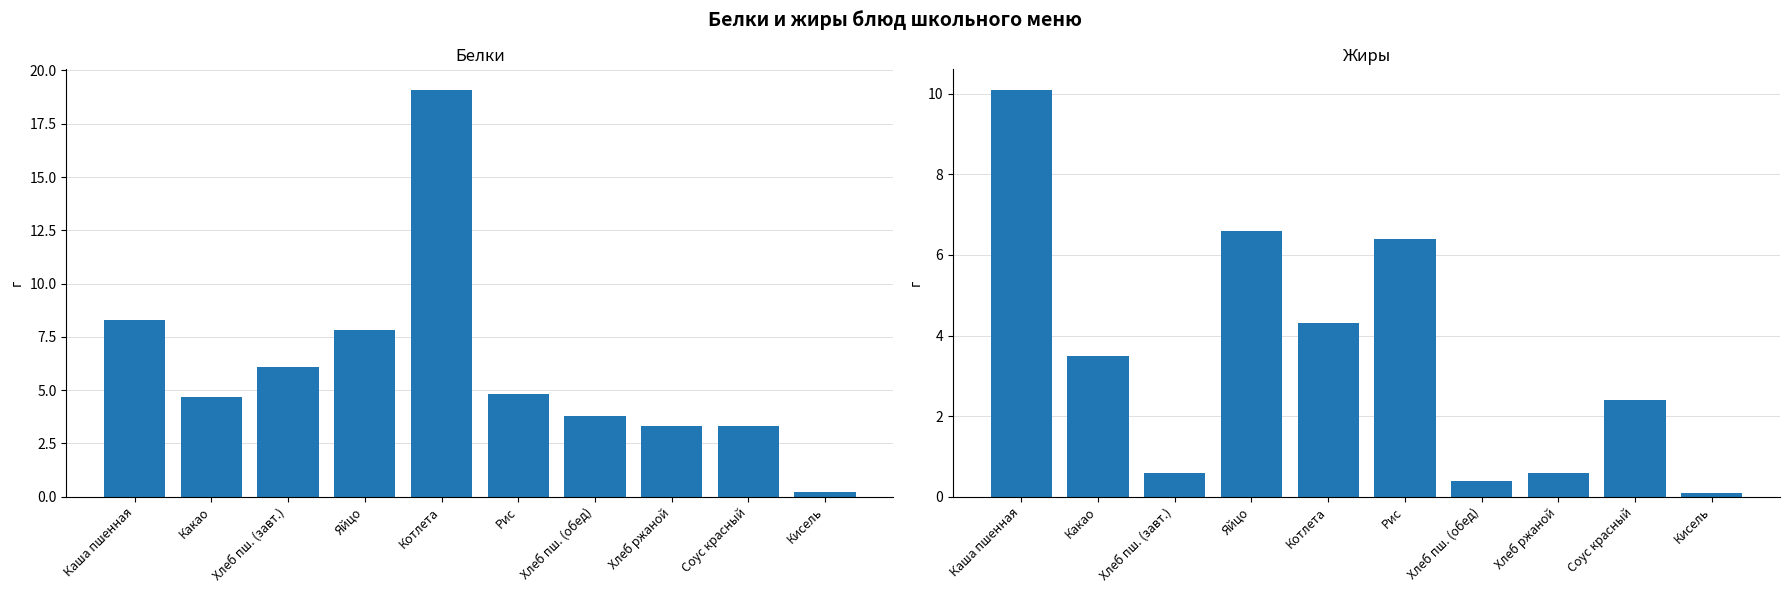

What position from the left is Котлета?

5